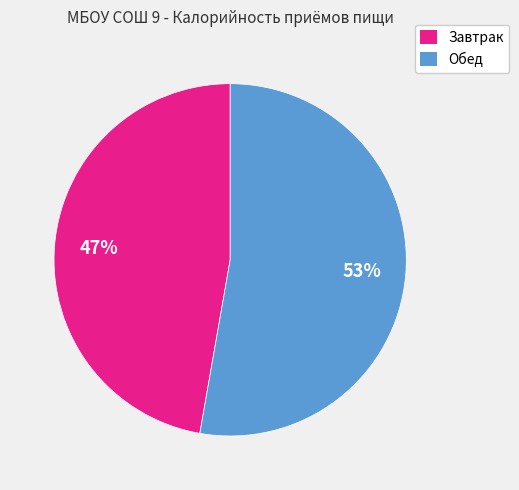

How many segments does this pie chart have?

2